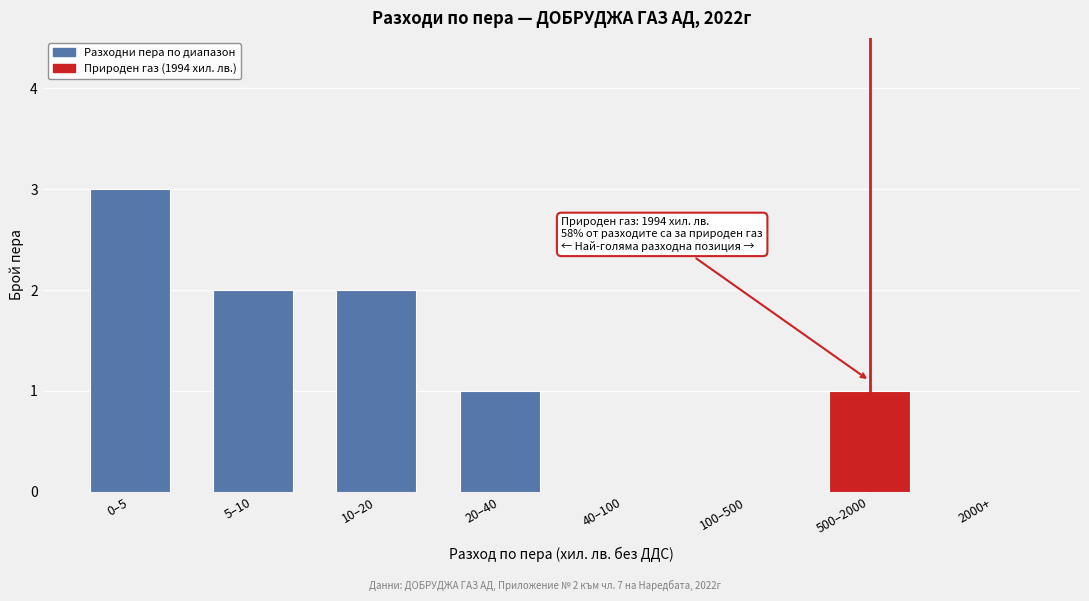

Reading left to right, list all the values displayed in this chart.

0–5=3	5–10=2	10–20=2	20–40=1	40–100=0	100–500=0	500–2000=1	2000+=0